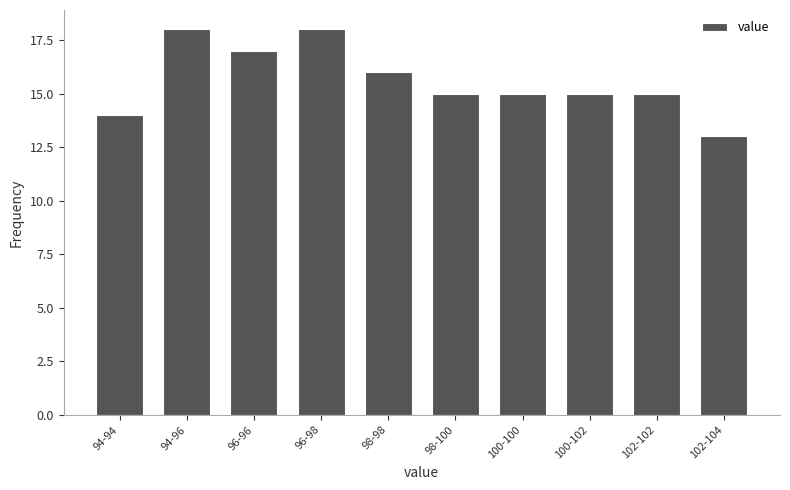

Reading right to left, list all the values displayed in this chart.

102-104=13	102-102=15	100-102=15	100-100=15	98-100=15	98-98=16	96-98=18	96-96=17	94-96=18	94-94=14